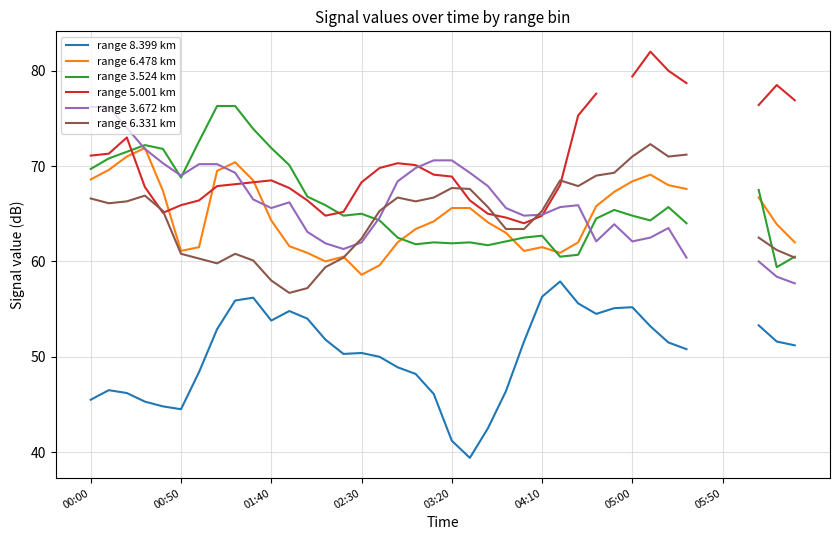

How many positive values does the range 3.672 km series have?

37